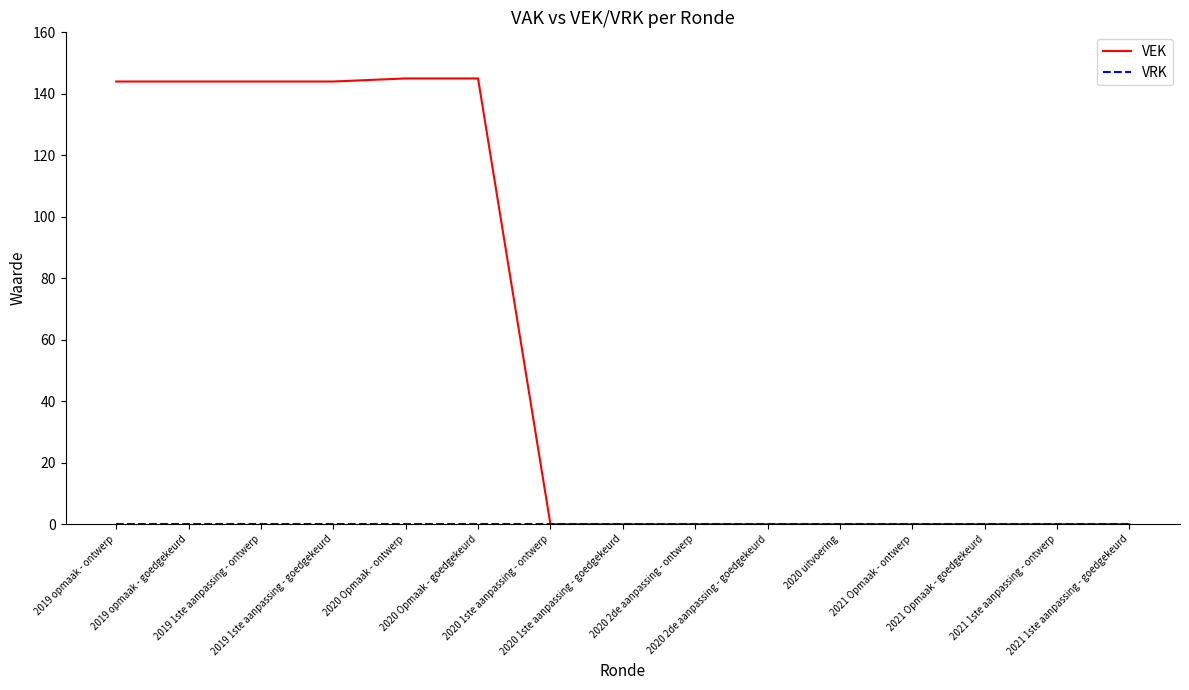

Which series has the largest total across all categories?

VEK